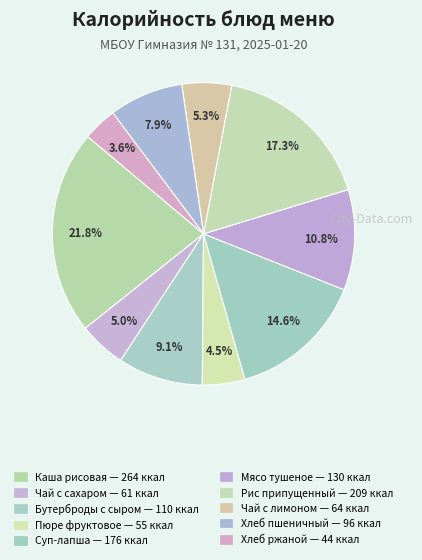

How many segments does this pie chart have?

10